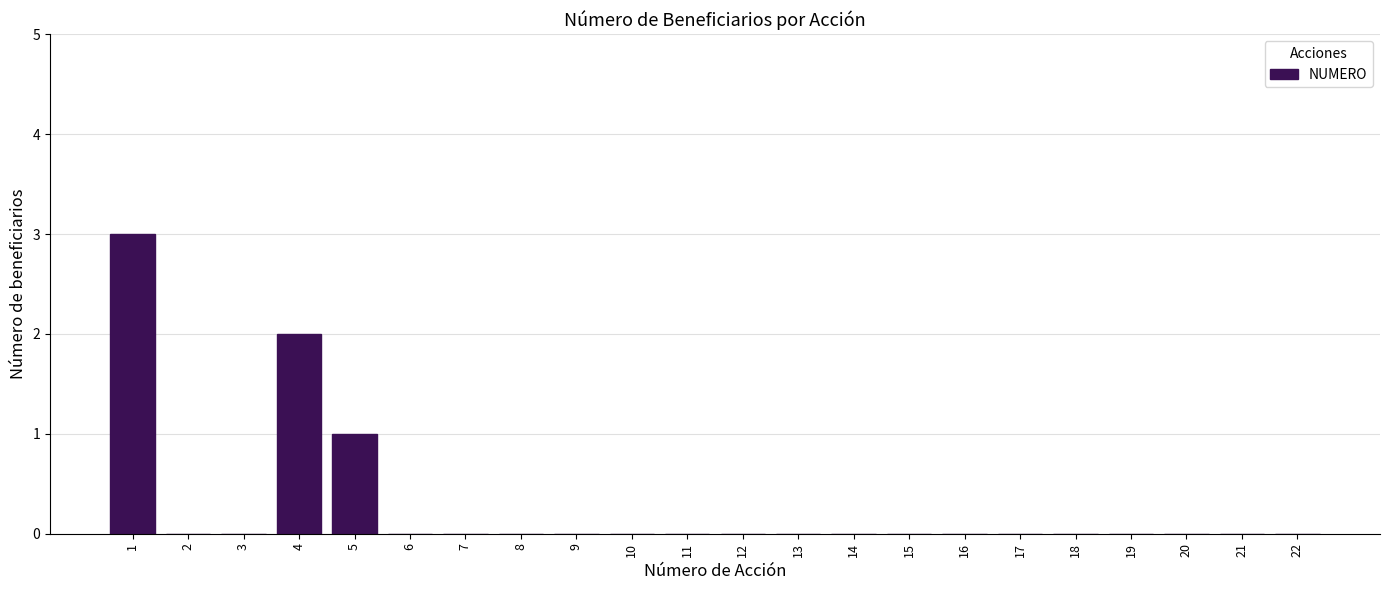

Reading left to right, transcribe all the data shown in this chart.

1=3	2=0	3=0	4=2	5=1	6=0	7=0	8=0	9=0	10=0	11=0	12=0	13=0	14=0	15=0	16=0	17=0	18=0	19=0	20=0	21=0	22=0